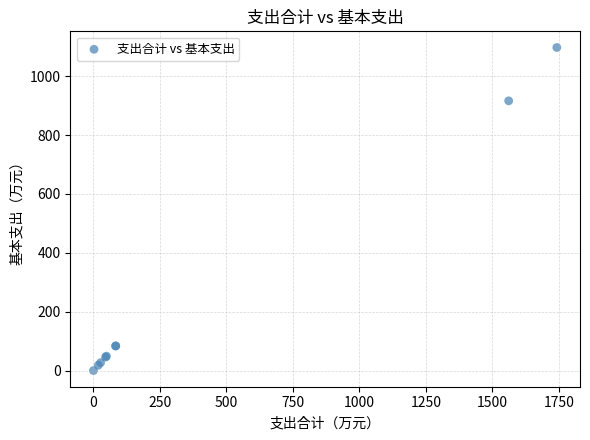

What Y value in the scatter plot is closest to 548?

916.0